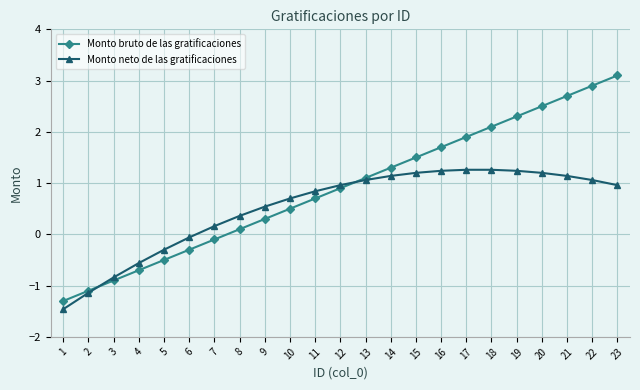

The Monto neto de las gratificaciones series shows 1.2 at 19. True or false?

True